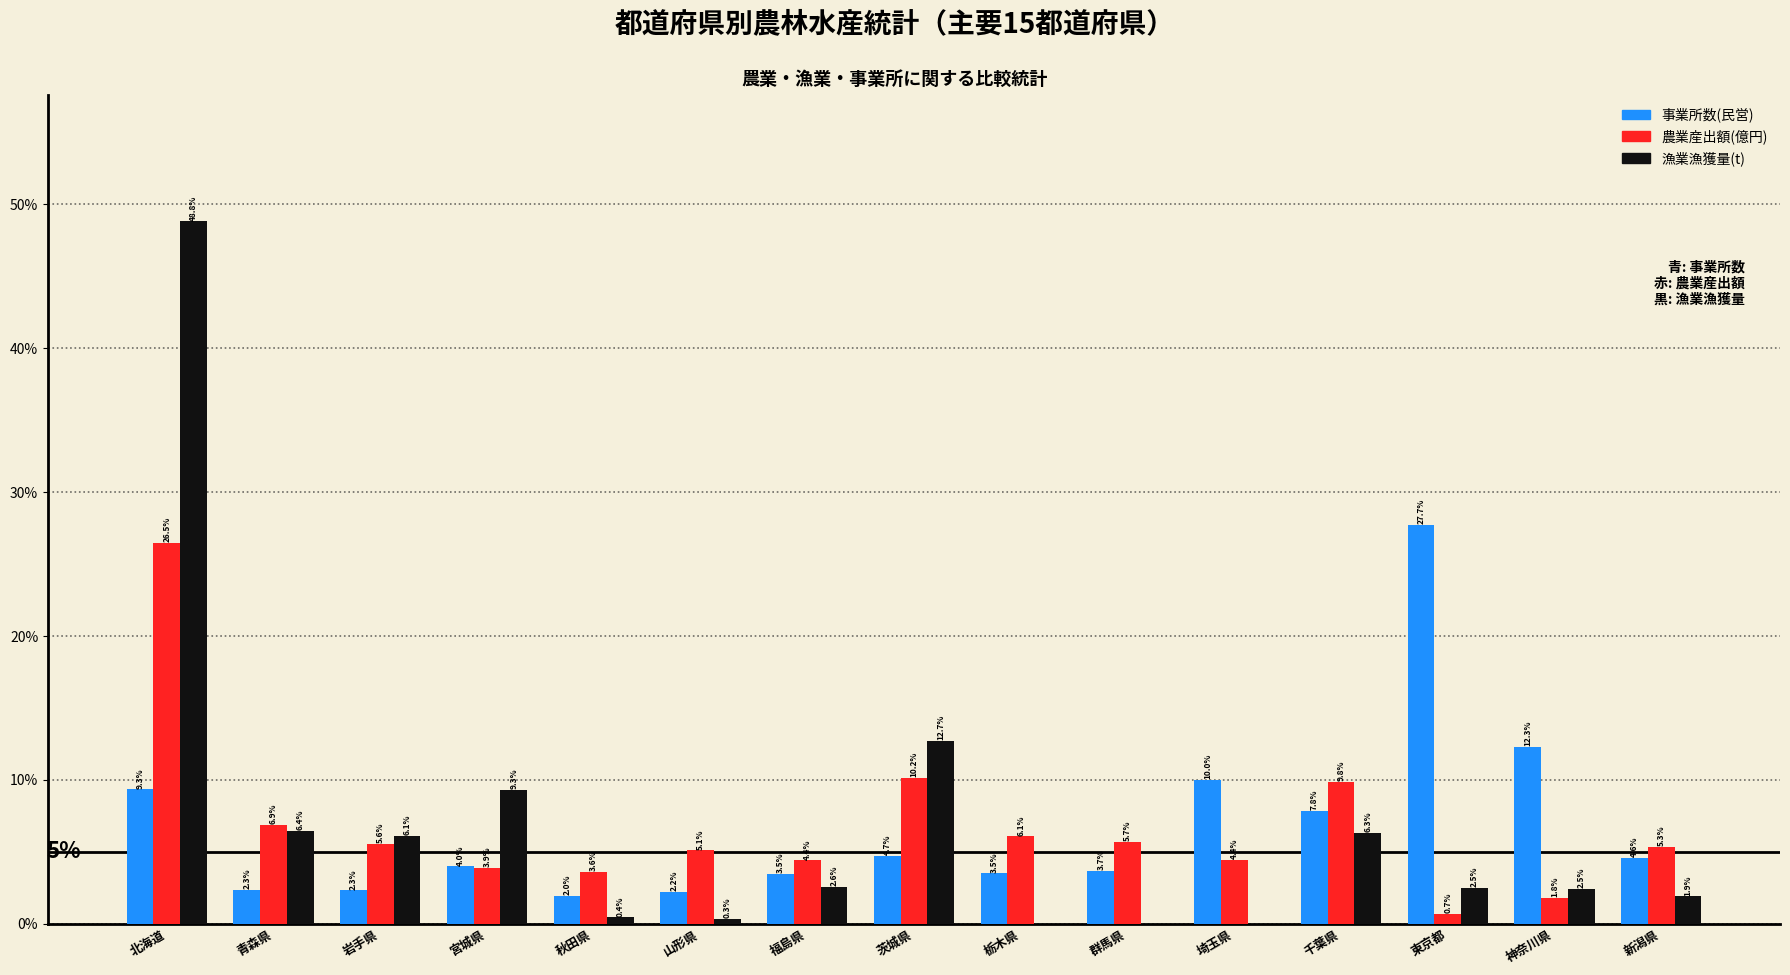

What is the maximum value shown in the chart?

48.8